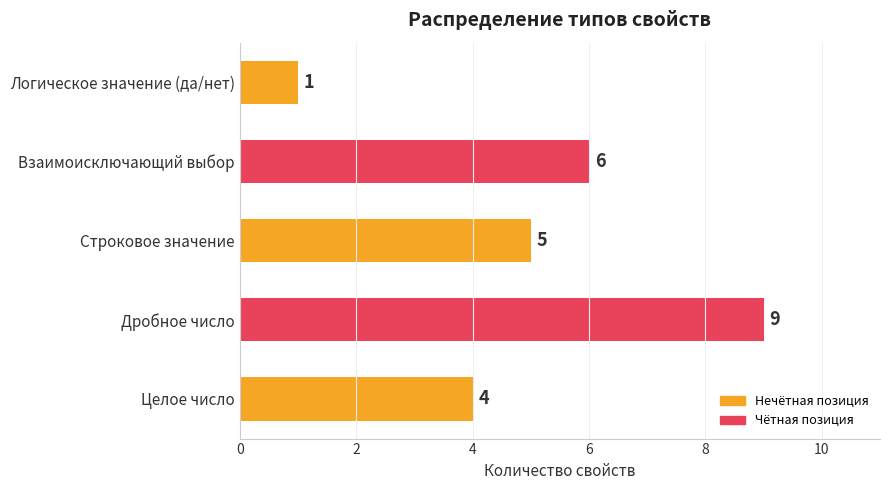

The chart shows a value of 4 at Целое число. True or false?

True